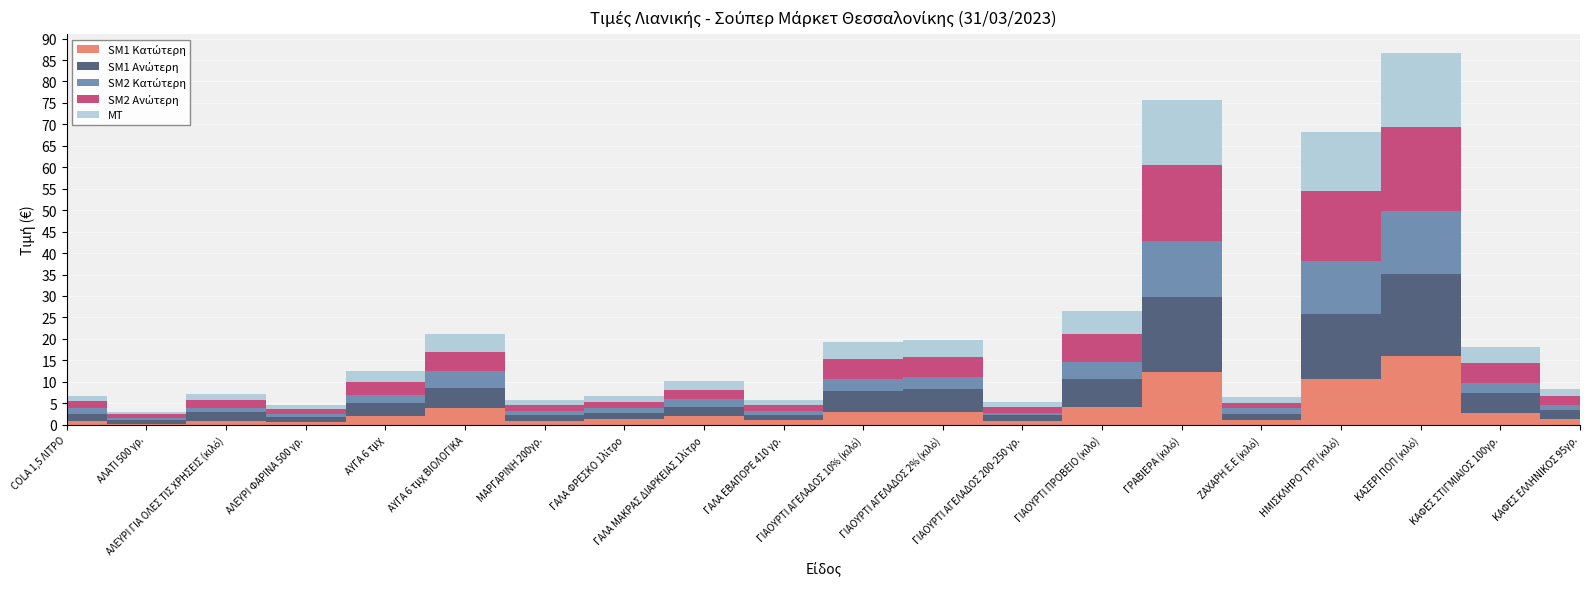

Reading left to right, extract all data points from this chart.

SM1 Κατώτερη: COLA 1,5 ΛΙΤΡΟ=0.9	ΑΛΑΤΙ 500 γρ.=0.2	ΑΛΕΥΡΙ ΓΙΑ ΟΛΕΣ ΤΙΣ ΧΡΗΣΕΙΣ (κιλό)=0.9	ΑΛΕΥΡΙ ΦΑΡΙΝΑ 500 γρ.=0.6	ΑΥΓΑ 6 τμχ=2.0	ΑΥΓΑ 6 τμχ ΒΙΟΛΟΓΙΚΑ=4.0	ΜΑΡΓΑΡΙΝΗ 200γρ.=0.9	ΓΑΛΑ ΦΡΕΣΚΟ 1λίτρο=1.2	ΓΑΛΑ ΜΑΚΡΑΣ ΔΙΑΡΚΕΙΑΣ 1λίτρο=2.0	ΓΑΛΑ ΕΒΑΠΟΡΕ 410 γρ.=1.0	ΓΙΑΟΥΡΤΙ ΑΓΕΛΑΔΟΣ 10% (κιλό)=3.0	ΓΙΑΟΥΡΤΙ ΑΓΕΛΑΔΟΣ 2% (κιλό)=3.0	ΓΙΑΟΥΡΤΙ ΑΓΕΛΑΔΟΣ 200-250 γρ.=0.8	ΓΙΑΟΥΡΤΙ ΠΡΟΒΕΙΟ (κιλο)=4.0	ΓΡΑΒΙΕΡΑ (κιλό)=12.2	ΖΑΧΑΡΗ Ε.Ε (κιλό)=1.2	ΗΜΙΣΚΛΗΡΟ ΤΥΡΙ (κιλό)=10.6	ΚΑΣΕΡΙ ΠΟΠ (κιλό)=16.0	ΚΑΦΕΣ ΣΤΙΓΜΙΑΙΟΣ 100γρ.=2.7	ΚΑΦΕΣ ΕΛΛΗΝΙΚΟΣ 95γρ.=1.4
SM1 Ανώτερη: COLA 1,5 ΛΙΤΡΟ=1.6	ΑΛΑΤΙ 500 γρ.=0.9	ΑΛΕΥΡΙ ΓΙΑ ΟΛΕΣ ΤΙΣ ΧΡΗΣΕΙΣ (κιλό)=2.1	ΑΛΕΥΡΙ ΦΑΡΙΝΑ 500 γρ.=1.2	ΑΥΓΑ 6 τμχ=3.0	ΑΥΓΑ 6 τμχ ΒΙΟΛΟΓΙΚΑ=4.5	ΜΑΡΓΑΡΙΝΗ 200γρ.=1.4	ΓΑΛΑ ΦΡΕΣΚΟ 1λίτρο=1.5	ΓΑΛΑ ΜΑΚΡΑΣ ΔΙΑΡΚΕΙΑΣ 1λίτρο=2.0	ΓΑΛΑ ΕΒΑΠΟΡΕ 410 γρ.=1.3	ΓΙΑΟΥΡΤΙ ΑΓΕΛΑΔΟΣ 10% (κιλό)=4.9	ΓΙΑΟΥΡΤΙ ΑΓΕΛΑΔΟΣ 2% (κιλό)=5.3	ΓΙΑΟΥΡΤΙ ΑΓΕΛΑΔΟΣ 200-250 γρ.=1.4	ΓΙΑΟΥΡΤΙ ΠΡΟΒΕΙΟ (κιλο)=6.5	ΓΡΑΒΙΕΡΑ (κιλό)=17.7	ΖΑΧΑΡΗ Ε.Ε (κιλό)=1.4	ΗΜΙΣΚΛΗΡΟ ΤΥΡΙ (κιλό)=15.3	ΚΑΣΕΡΙ ΠΟΠ (κιλό)=19.1	ΚΑΦΕΣ ΣΤΙΓΜΙΑΙΟΣ 100γρ.=4.7	ΚΑΦΕΣ ΕΛΛΗΝΙΚΟΣ 95γρ.=2.1
SM2 Κατώτερη: COLA 1,5 ΛΙΤΡΟ=1.4	ΑΛΑΤΙ 500 γρ.=0.4	ΑΛΕΥΡΙ ΓΙΑ ΟΛΕΣ ΤΙΣ ΧΡΗΣΕΙΣ (κιλό)=0.9	ΑΛΕΥΡΙ ΦΑΡΙΝΑ 500 γρ.=0.6	ΑΥΓΑ 6 τμχ=1.9	ΑΥΓΑ 6 τμχ ΒΙΟΛΟΓΙΚΑ=3.9	ΜΑΡΓΑΡΙΝΗ 200γρ.=0.8	ΓΑΛΑ ΦΡΕΣΚΟ 1λίτρο=1.1	ΓΑΛΑ ΜΑΚΡΑΣ ΔΙΑΡΚΕΙΑΣ 1λίτρο=2.0	ΓΑΛΑ ΕΒΑΠΟΡΕ 410 γρ.=0.9	ΓΙΑΟΥΡΤΙ ΑΓΕΛΑΔΟΣ 10% (κιλό)=2.7	ΓΙΑΟΥΡΤΙ ΑΓΕΛΑΔΟΣ 2% (κιλό)=2.7	ΓΙΑΟΥΡΤΙ ΑΓΕΛΑΔΟΣ 200-250 γρ.=0.6	ΓΙΑΟΥΡΤΙ ΠΡΟΒΕΙΟ (κιλο)=4.1	ΓΡΑΒΙΕΡΑ (κιλό)=13.0	ΖΑΧΑΡΗ Ε.Ε (κιλό)=1.2	ΗΜΙΣΚΛΗΡΟ ΤΥΡΙ (κιλό)=12.2	ΚΑΣΕΡΙ ΠΟΠ (κιλό)=14.8	ΚΑΦΕΣ ΣΤΙΓΜΙΑΙΟΣ 100γρ.=2.4	ΚΑΦΕΣ ΕΛΛΗΝΙΚΟΣ 95γρ.=1.1
SM2 Ανώτερη: COLA 1,5 ΛΙΤΡΟ=1.6	ΑΛΑΤΙ 500 γρ.=0.9	ΑΛΕΥΡΙ ΓΙΑ ΟΛΕΣ ΤΙΣ ΧΡΗΣΕΙΣ (κιλό)=1.9	ΑΛΕΥΡΙ ΦΑΡΙΝΑ 500 γρ.=1.2	ΑΥΓΑ 6 τμχ=3.1	ΑΥΓΑ 6 τμχ ΒΙΟΛΟΓΙΚΑ=4.5	ΜΑΡΓΑΡΙΝΗ 200γρ.=1.4	ΓΑΛΑ ΦΡΕΣΚΟ 1λίτρο=1.5	ΓΑΛΑ ΜΑΚΡΑΣ ΔΙΑΡΚΕΙΑΣ 1λίτρο=2.0	ΓΑΛΑ ΕΒΑΠΟΡΕ 410 γρ.=1.4	ΓΙΑΟΥΡΤΙ ΑΓΕΛΑΔΟΣ 10% (κιλό)=4.8	ΓΙΑΟΥΡΤΙ ΑΓΕΛΑΔΟΣ 2% (κιλό)=4.8	ΓΙΑΟΥΡΤΙ ΑΓΕΛΑΔΟΣ 200-250 γρ.=1.4	ΓΙΑΟΥΡΤΙ ΠΡΟΒΕΙΟ (κιλο)=6.6	ΓΡΑΒΙΕΡΑ (κιλό)=17.6	ΖΑΧΑΡΗ Ε.Ε (κιλό)=1.2	ΗΜΙΣΚΛΗΡΟ ΤΥΡΙ (κιλό)=16.4	ΚΑΣΕΡΙ ΠΟΠ (κιλό)=19.6	ΚΑΦΕΣ ΣΤΙΓΜΙΑΙΟΣ 100γρ.=4.7	ΚΑΦΕΣ ΕΛΛΗΝΙΚΟΣ 95γρ.=2.1
ΜΤ: COLA 1,5 ΛΙΤΡΟ=1.4	ΑΛΑΤΙ 500 γρ.=0.6	ΑΛΕΥΡΙ ΓΙΑ ΟΛΕΣ ΤΙΣ ΧΡΗΣΕΙΣ (κιλό)=1.4	ΑΛΕΥΡΙ ΦΑΡΙΝΑ 500 γρ.=0.9	ΑΥΓΑ 6 τμχ=2.5	ΑΥΓΑ 6 τμχ ΒΙΟΛΟΓΙΚΑ=4.2	ΜΑΡΓΑΡΙΝΗ 200γρ.=1.1	ΓΑΛΑ ΦΡΕΣΚΟ 1λίτρο=1.3	ΓΑΛΑ ΜΑΚΡΑΣ ΔΙΑΡΚΕΙΑΣ 1λίτρο=2.0	ΓΑΛΑ ΕΒΑΠΟΡΕ 410 γρ.=1.1	ΓΙΑΟΥΡΤΙ ΑΓΕΛΑΔΟΣ 10% (κιλό)=3.9	ΓΙΑΟΥΡΤΙ ΑΓΕΛΑΔΟΣ 2% (κιλό)=4.0	ΓΙΑΟΥΡΤΙ ΑΓΕΛΑΔΟΣ 200-250 γρ.=1.1	ΓΙΑΟΥΡΤΙ ΠΡΟΒΕΙΟ (κιλο)=5.3	ΓΡΑΒΙΕΡΑ (κιλό)=15.1	ΖΑΧΑΡΗ Ε.Ε (κιλό)=1.3	ΗΜΙΣΚΛΗΡΟ ΤΥΡΙ (κιλό)=13.6	ΚΑΣΕΡΙ ΠΟΠ (κιλό)=17.3	ΚΑΦΕΣ ΣΤΙΓΜΙΑΙΟΣ 100γρ.=3.6	ΚΑΦΕΣ ΕΛΛΗΝΙΚΟΣ 95γρ.=1.7